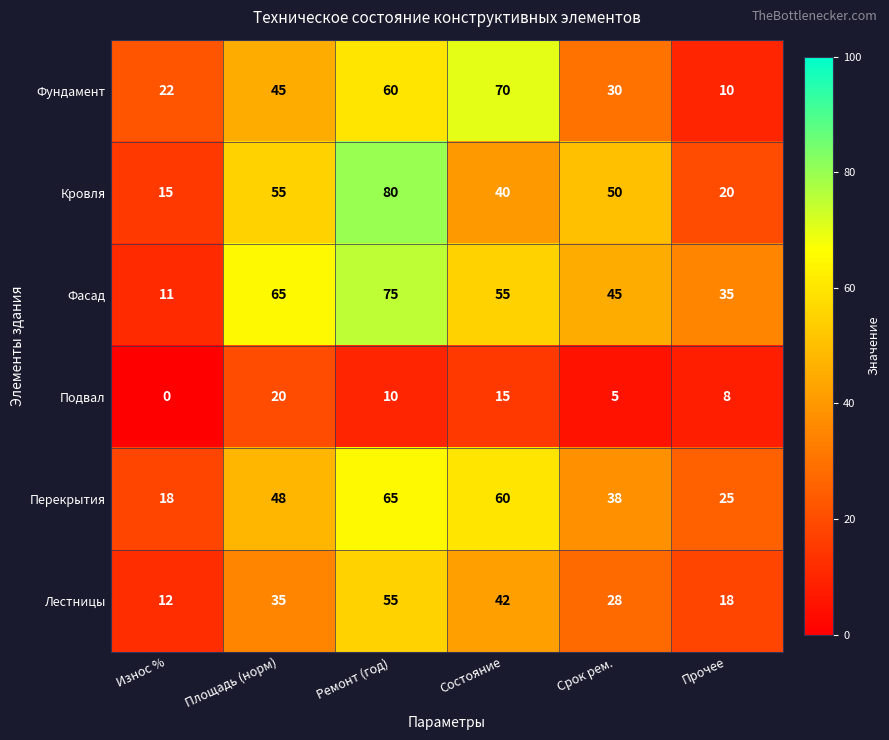

Which series changed the most between Ремонт (год) and Состояние?

Кровля